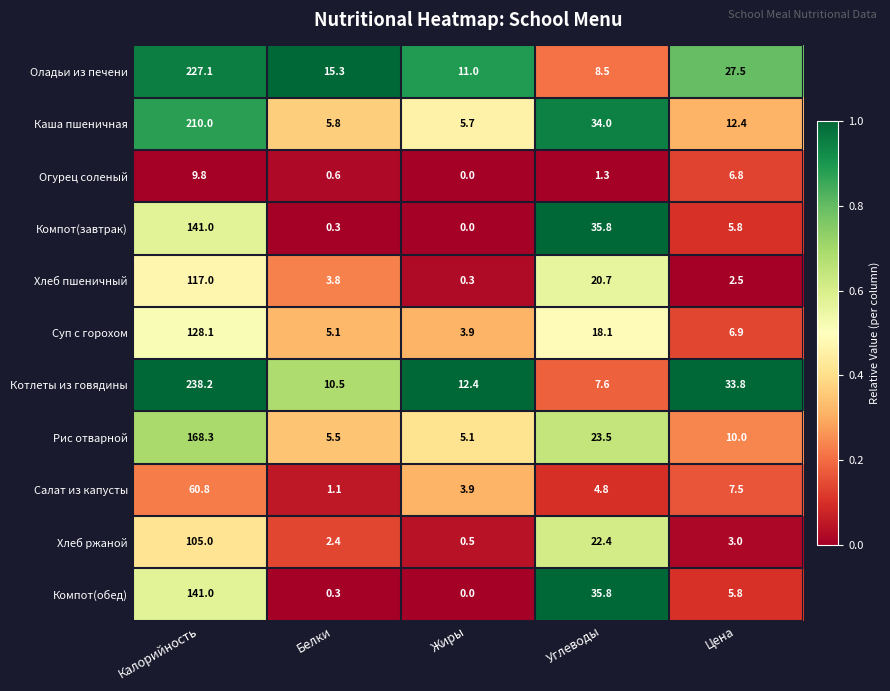

What is the total value across all series at Белки?

50.7